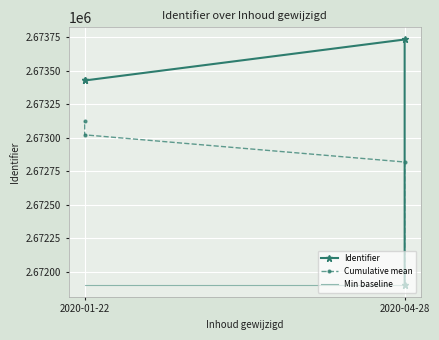

True or false: the data has more than 2 interior local peaks.

False